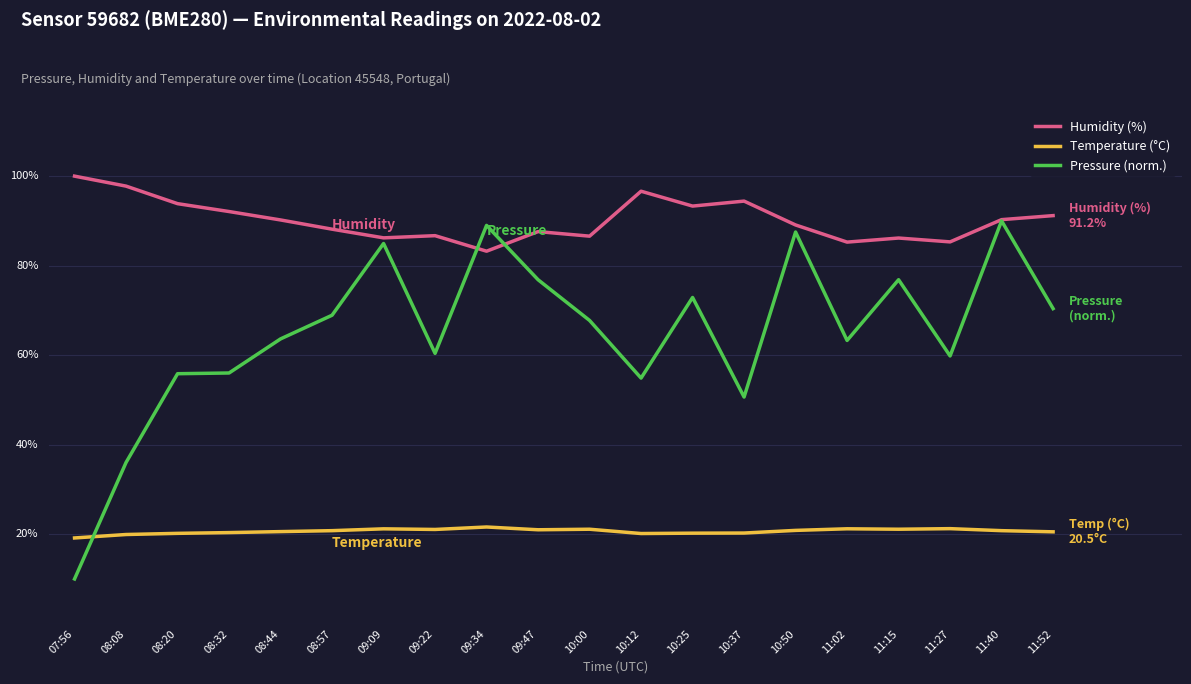

Which has a higher value, 10:12 or 08:57?

10:12